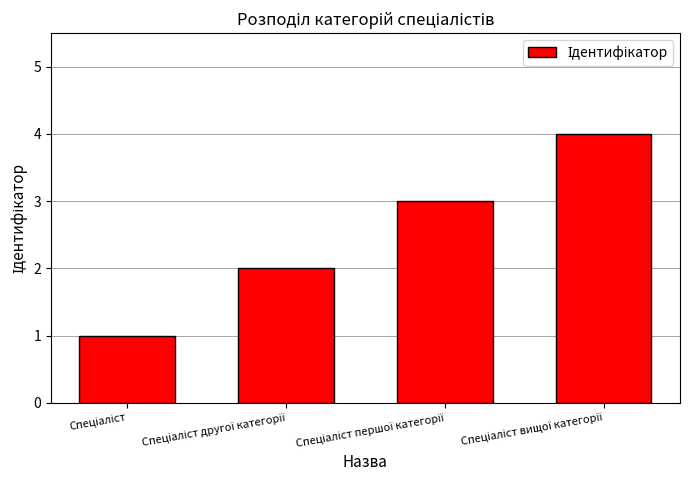

What is the difference between the maximum and minimum values?

3